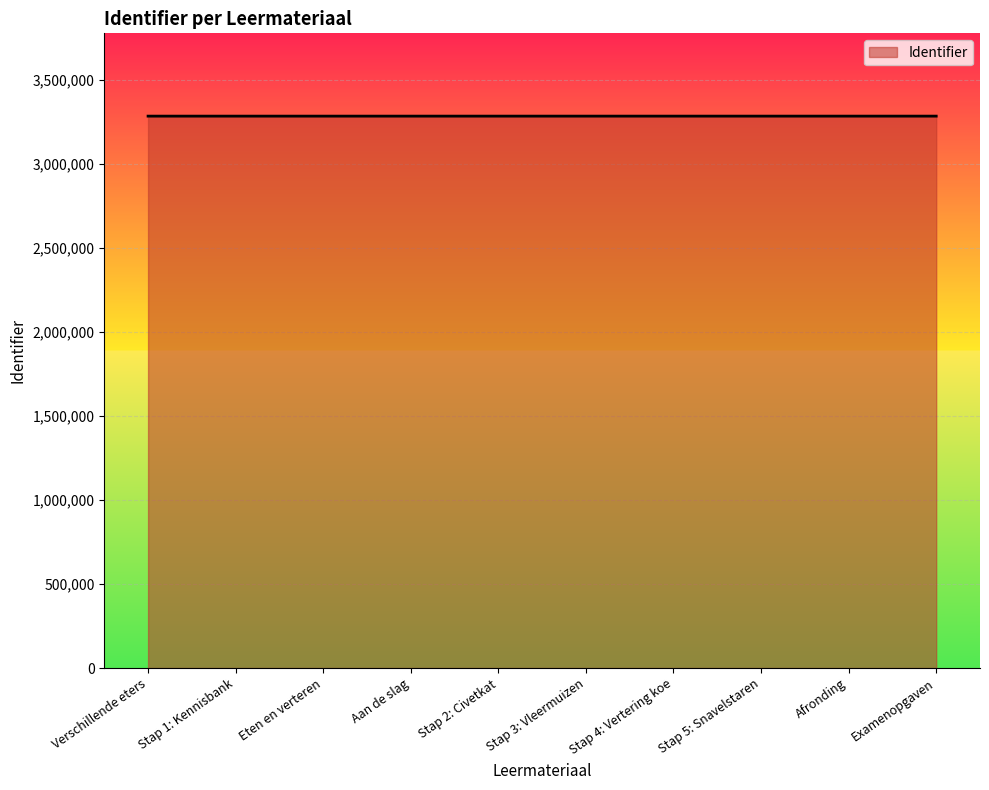

How many lines are shown in the chart?

1